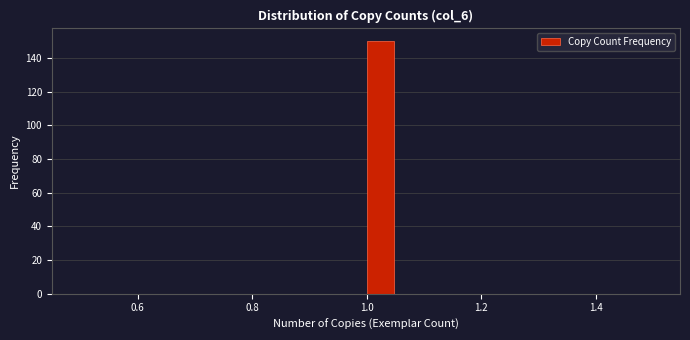

Around what value on the x-axis is the tallest bar? Give the approximate position of its centre, as read against the axis.

1.02